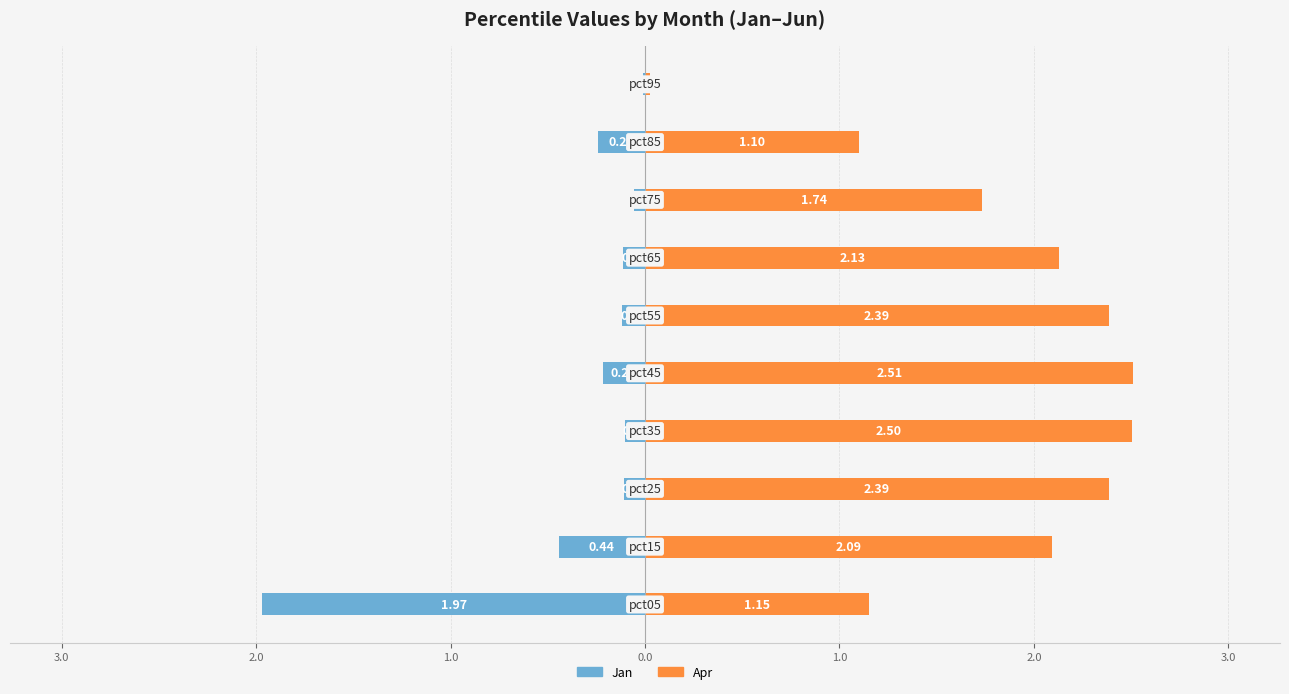

True or false: Apr has a value of 1.6 at 4.0.

False